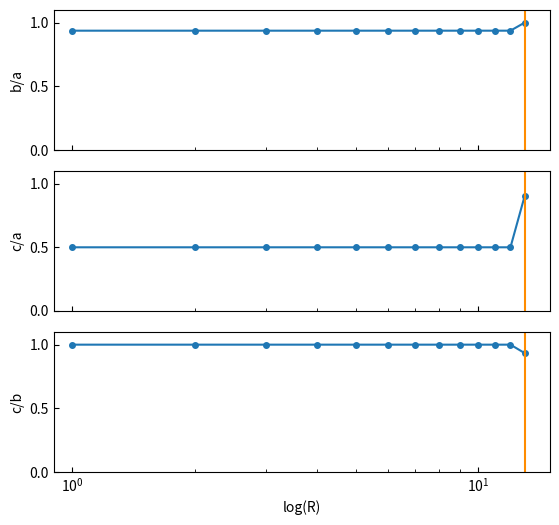

Count the b/a values in the range 0 to 1.

13